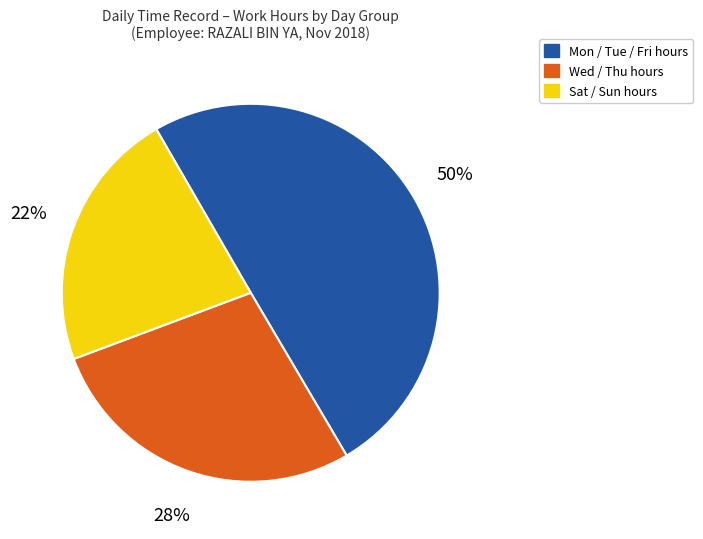

Is there a majority slice in this chart?

No